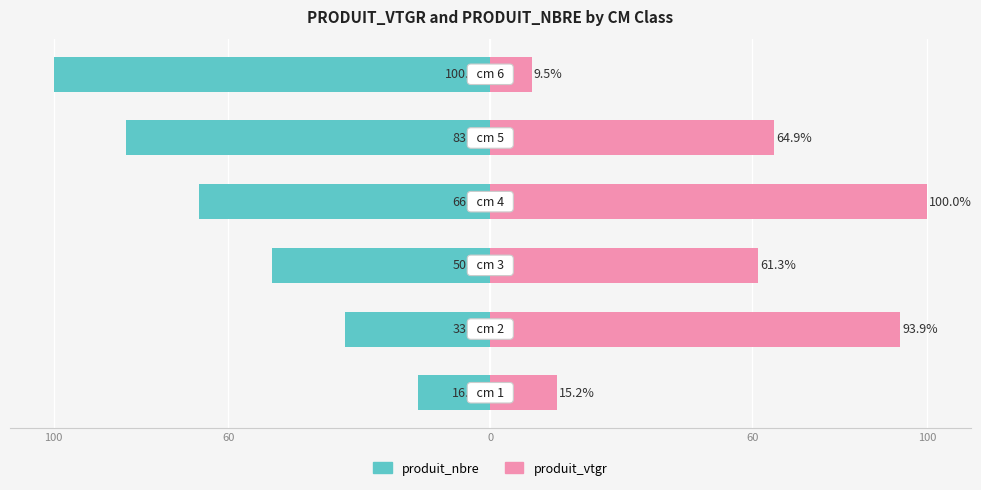

List the series in order of their peak value, lowest first.

produit_nbre, produit_vtgr